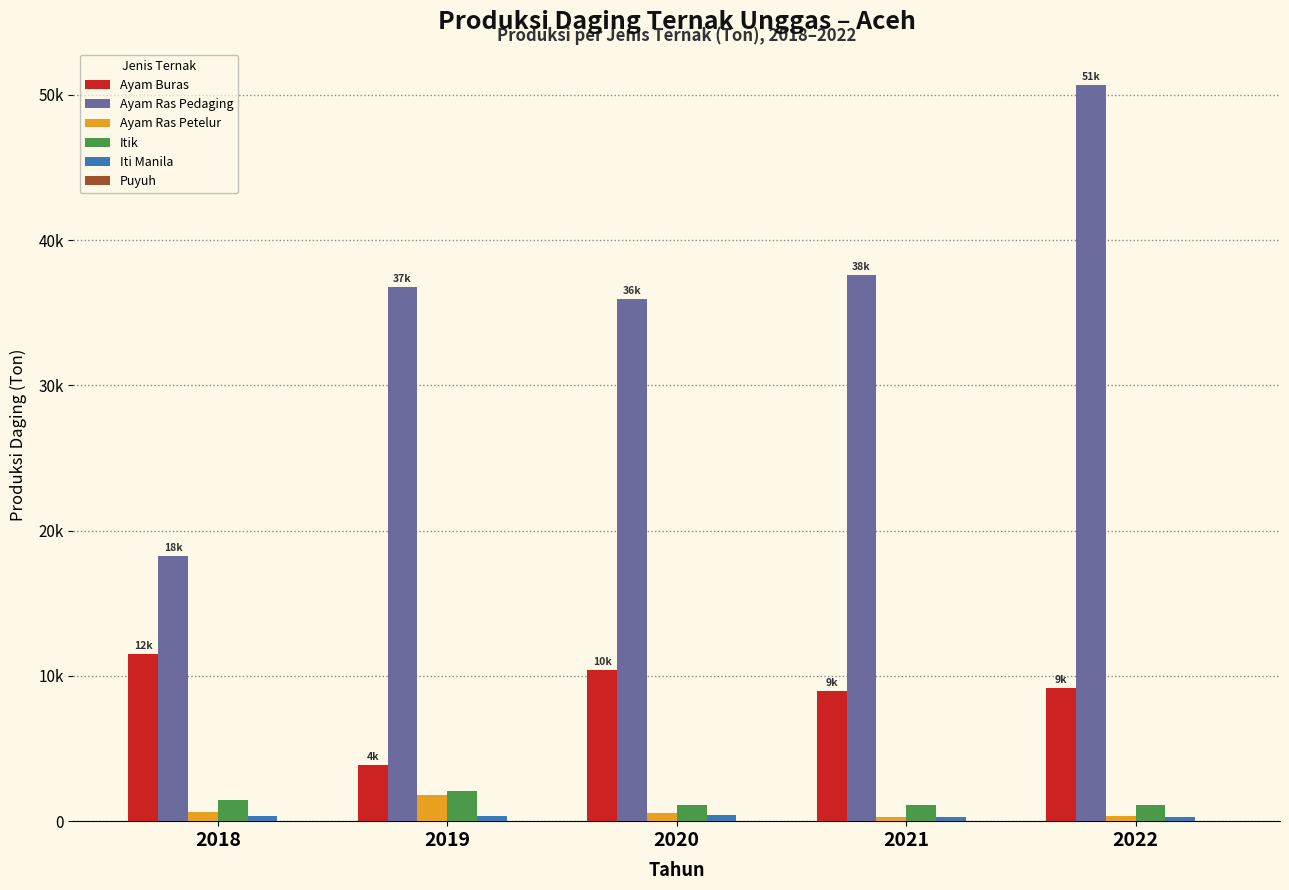

Are the bars grouped side by side (vs. stacked)?

Yes